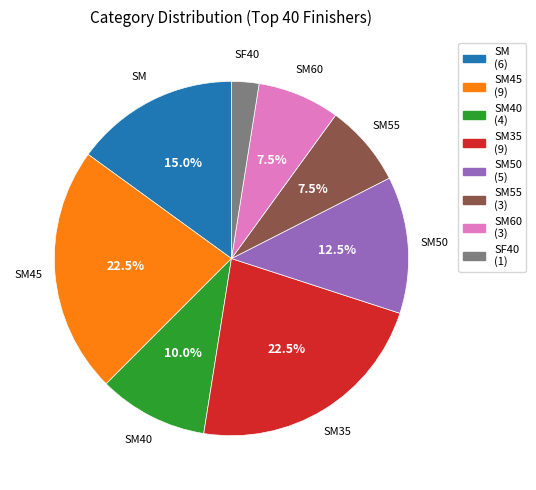

Is there a majority slice in this chart?

No